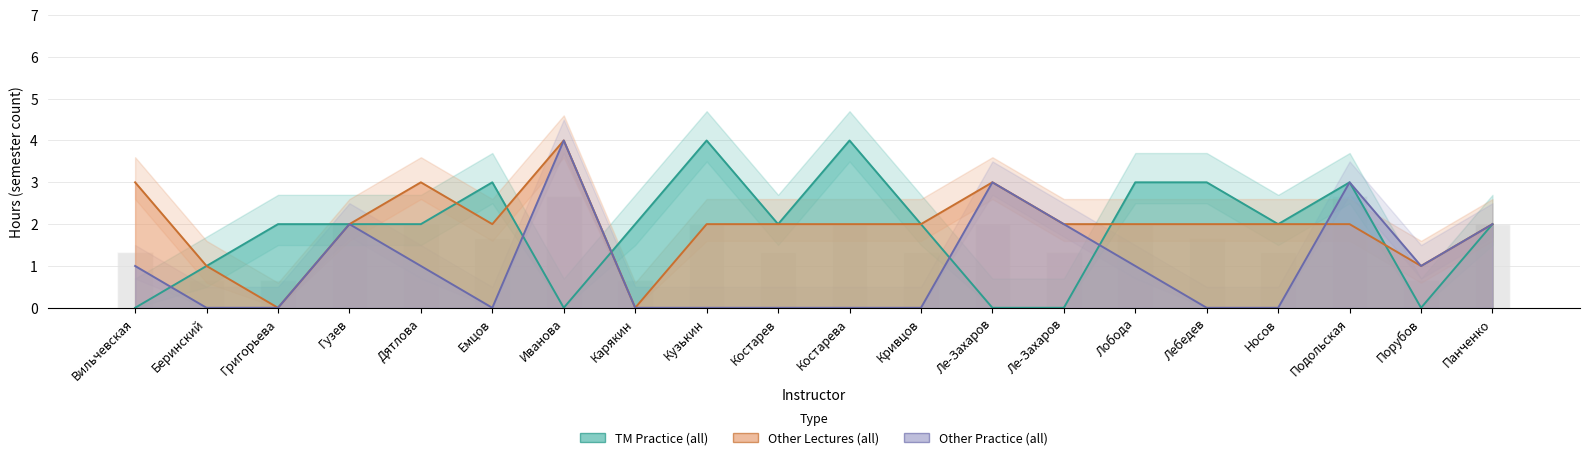

Reading right to left, transcribe all the data shown in this chart.

TM_pr_all: 2	0	3	2	3	3	0	0	2	4	2	4	2	0	3	2	2	2	1	0
Dr_l_all: 2	1	2	2	2	2	2	3	2	2	2	2	0	4	2	3	2	0	1	3
Dr_pr_all: 2	1	3	0	0	1	2	3	0	0	0	0	0	4	0	1	2	0	0	1